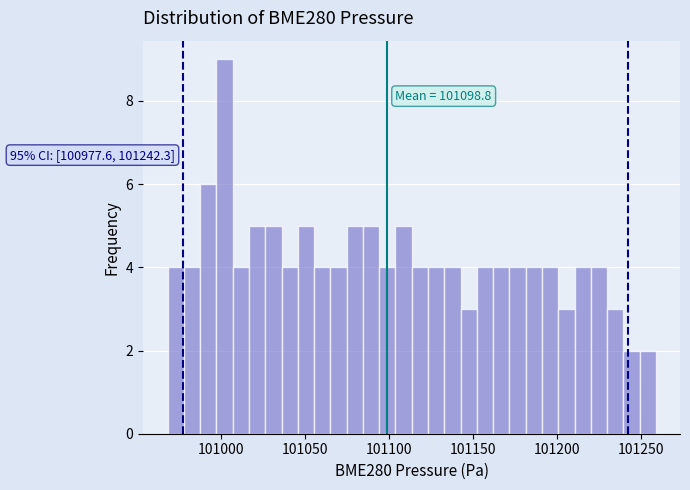

Around what value on the x-axis is the tallest bar? Give the approximate position of its centre, as read against the axis.

101000